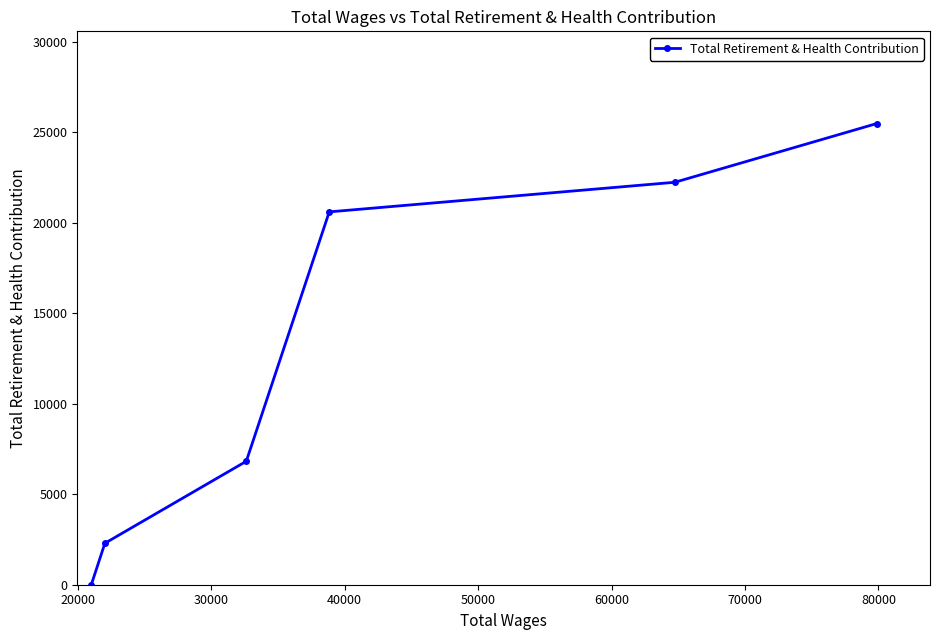

Does the chart have visible grid lines?

No